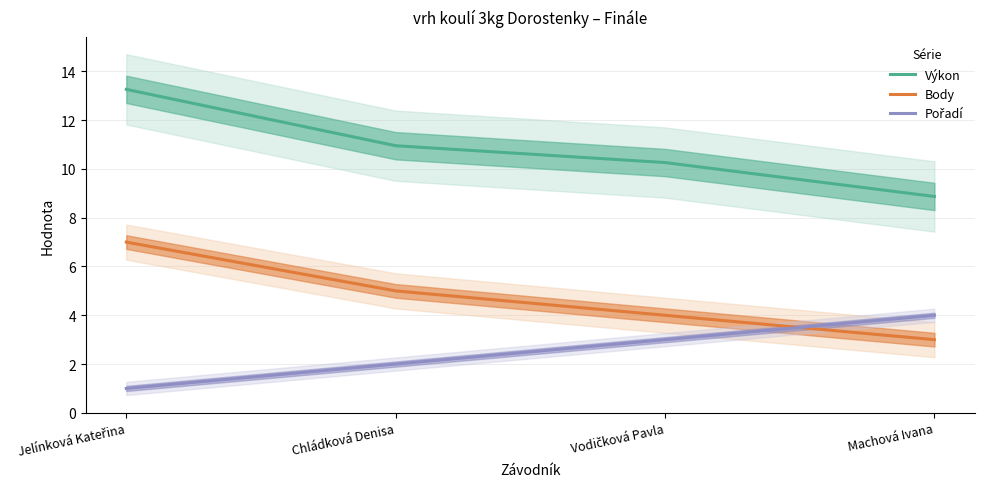

What is the label of the 1st point from the right?

Machová Ivana